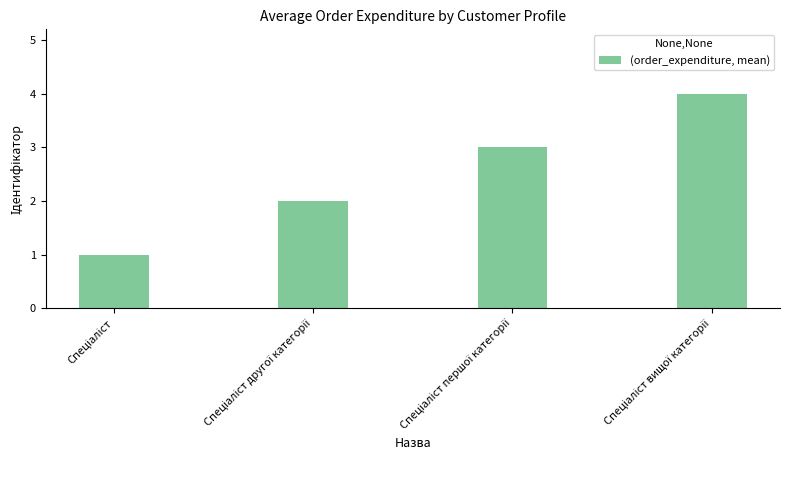

What is the value of the 2nd bar from the left?

2